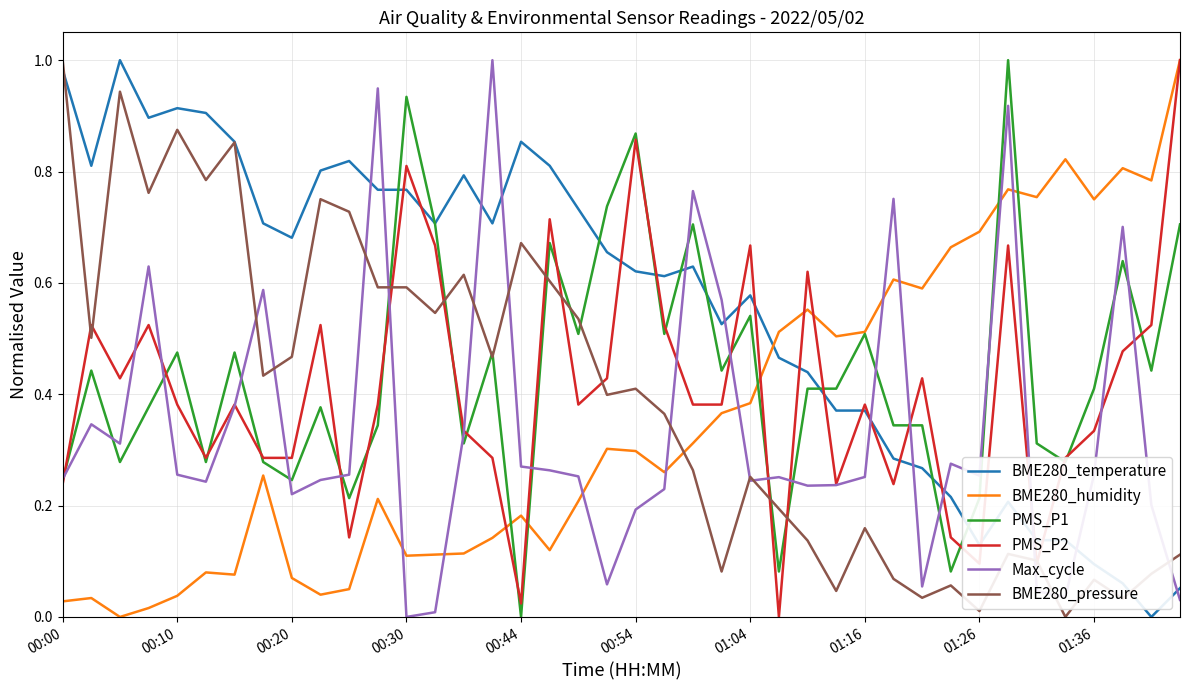

True or false: BME280_humidity and BME280_temperature intersect in this chart.

True